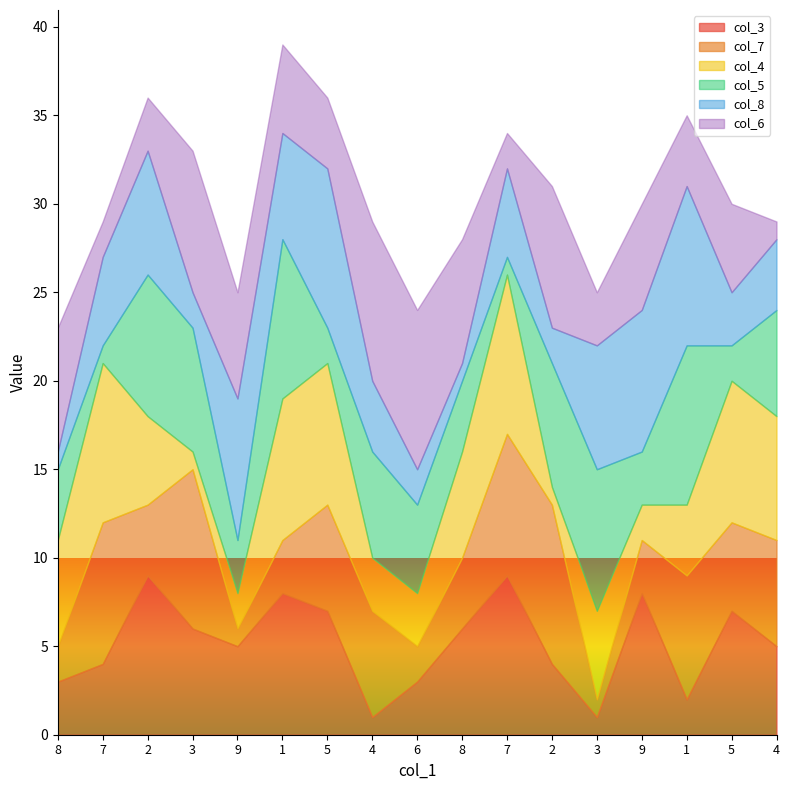

Does the chart have visible grid lines?

No